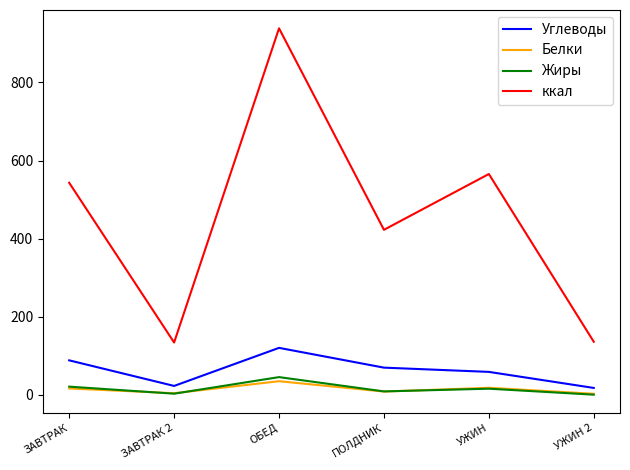

At which label is Жиры closest to 23?

ЗАВТРАК